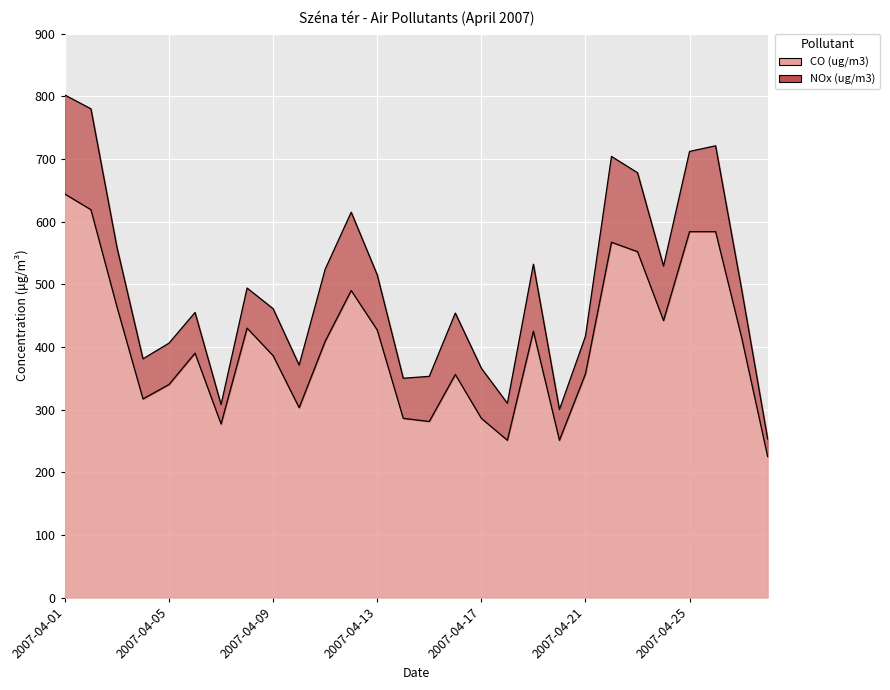

What is the average value?

406